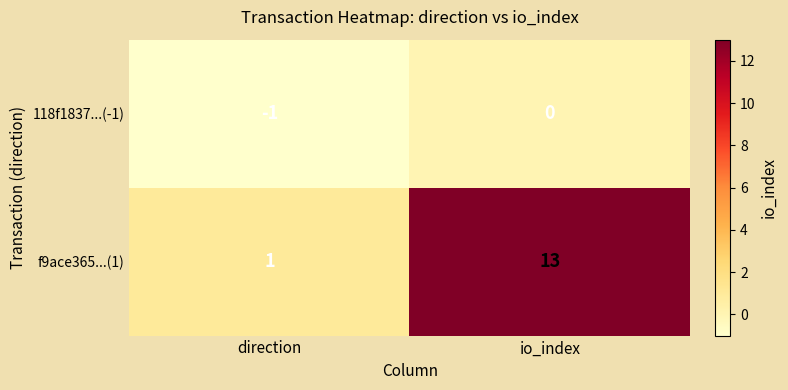

How many distinct data groups are displayed?

2